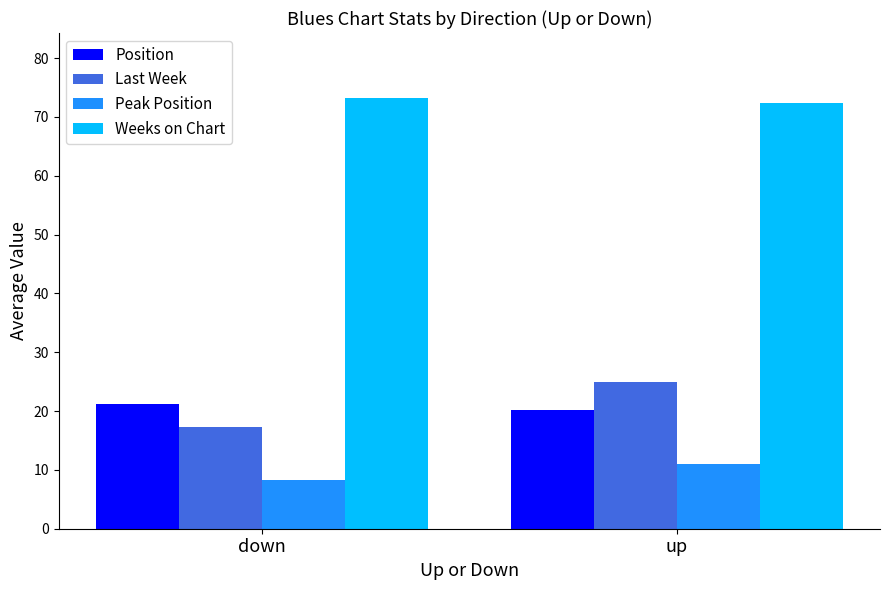

What is the sum of the Weeks on Chart values at up and down?

145.6